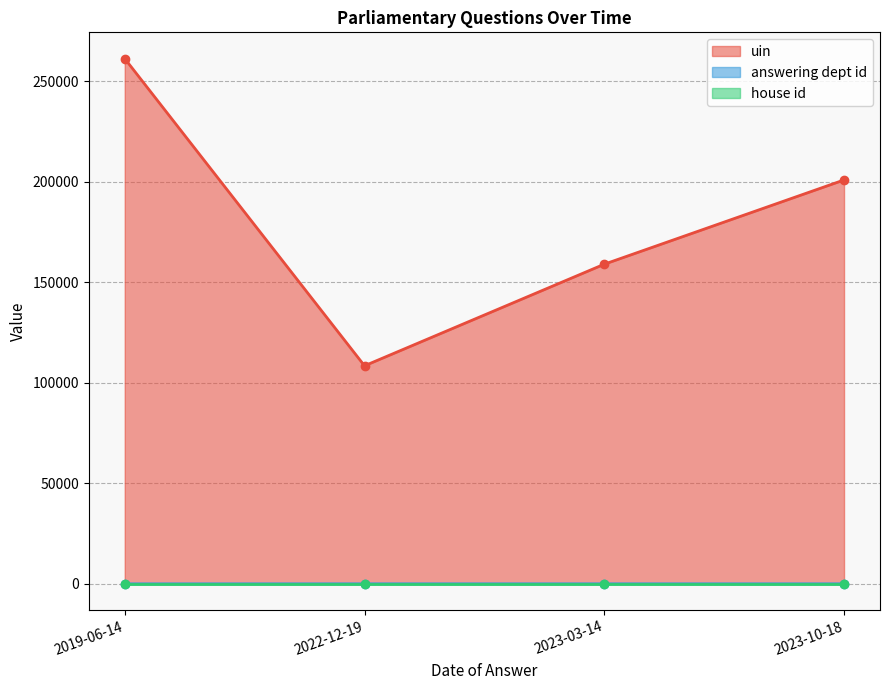

What is the minimum value shown in the chart?

1